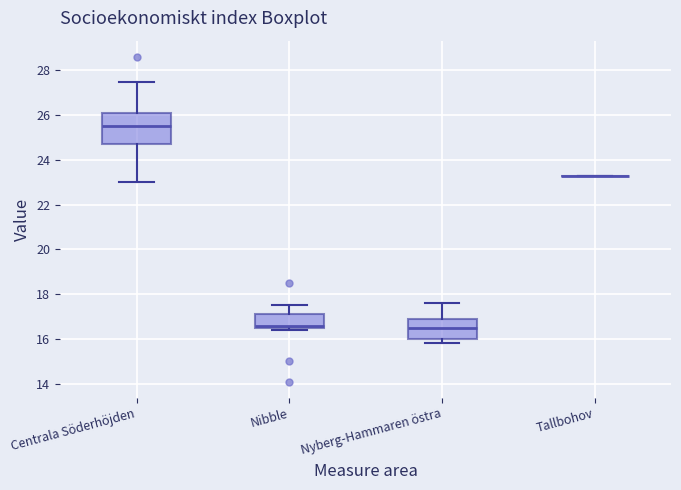

Where is the upper edge of the box for Centrala Söderhöjden on the y-axis? The values are not printed on the chart, so give them approximately, as read against the axis.

26.2